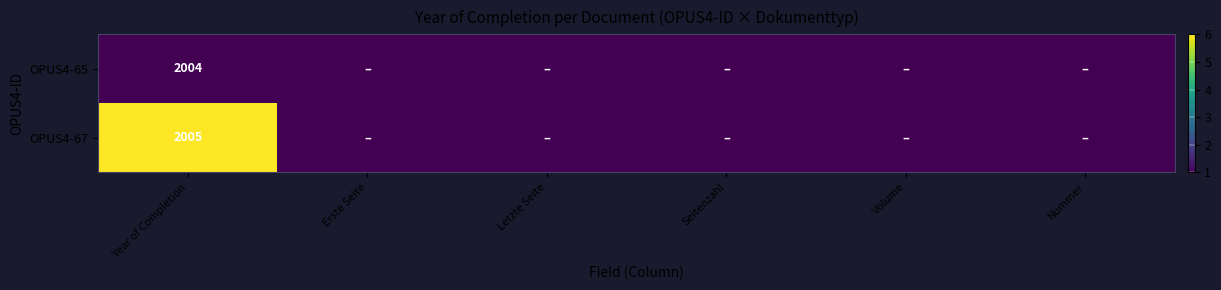

Rank the series at Year of Completion from lowest to highest value.

OPUS4-65, OPUS4-67